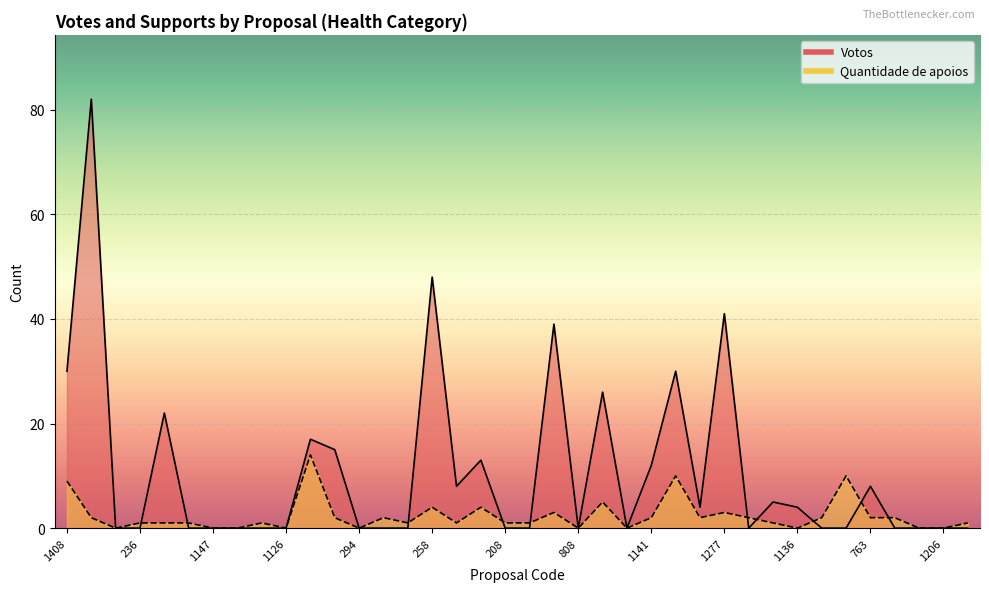

At 1419, list the series in order from smallest to largest.

Quantidade de apoios, Votos